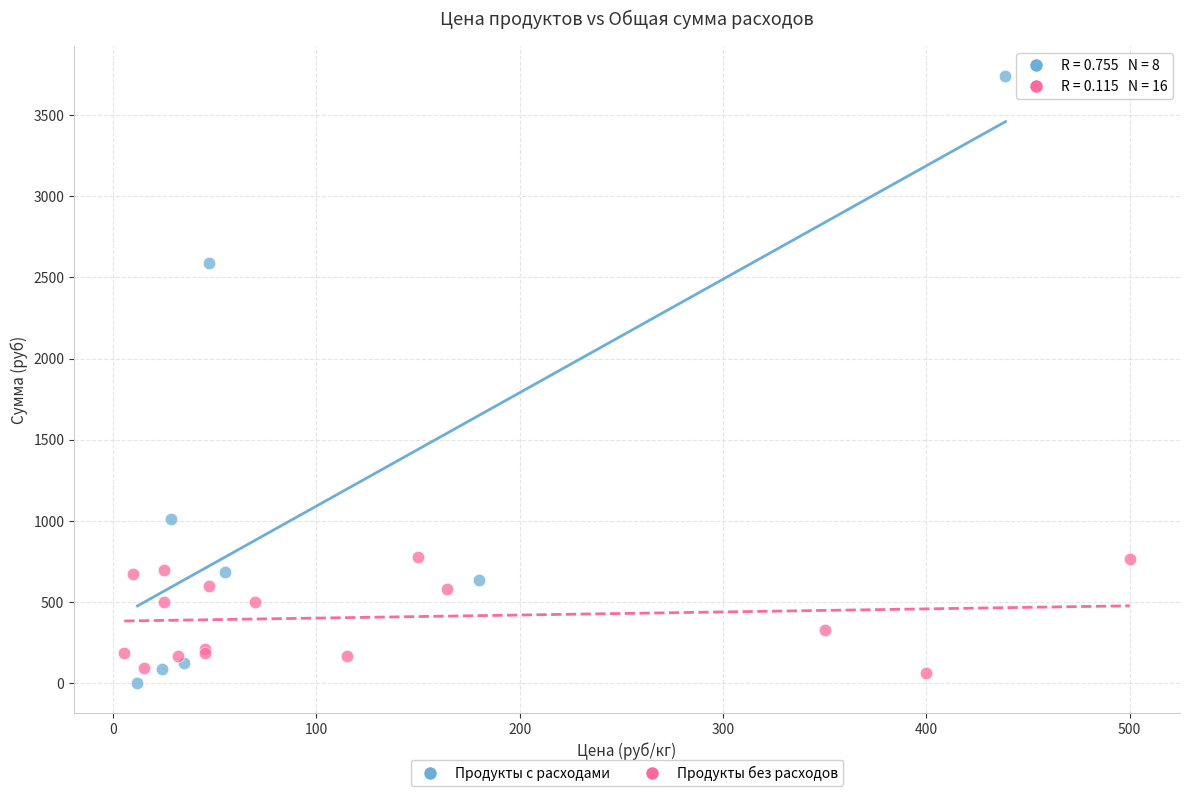

What are all the series names shown in the legend?

Продукты с расходами, Продукты без расходов